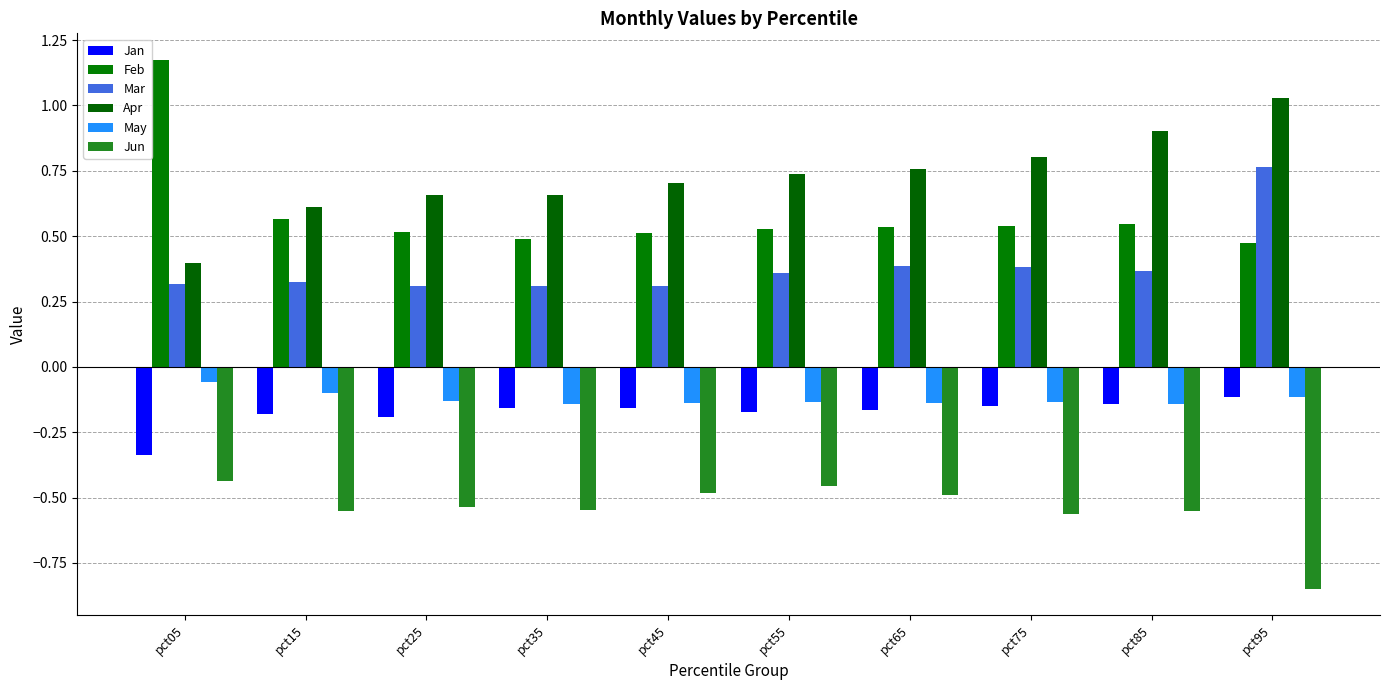

What is the difference between the May values at pct95 and pct05?

0.1